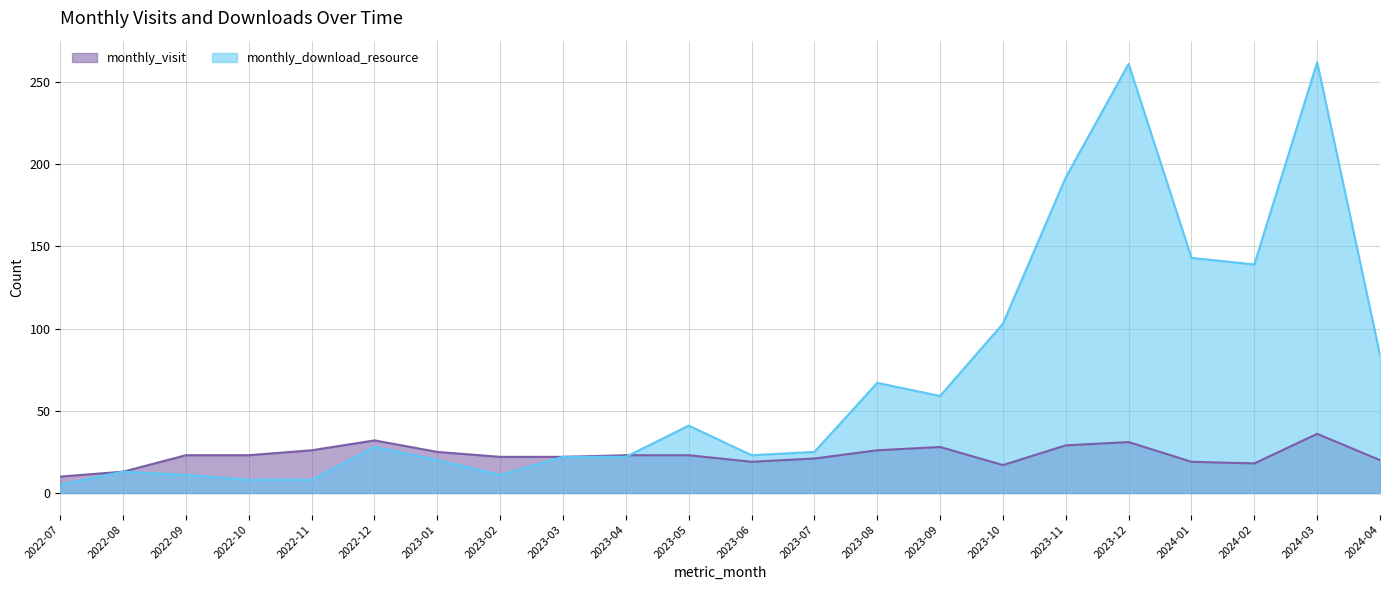

Rank the series by their maximum value, from highest to lowest.

monthly_download_resource, monthly_visit